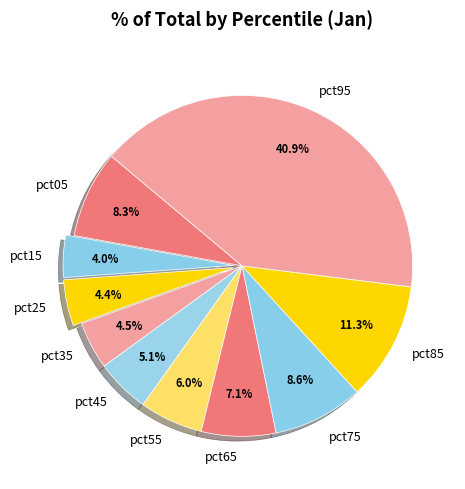

What percentage do pct15 and pct75 together represent?

12.6%